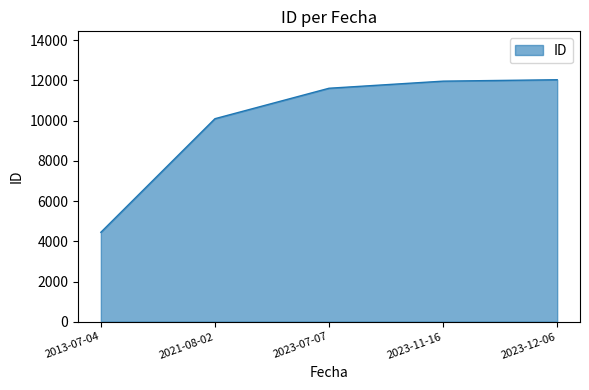

The chart shows a value of 20054 at 2023-07-07. True or false?

False